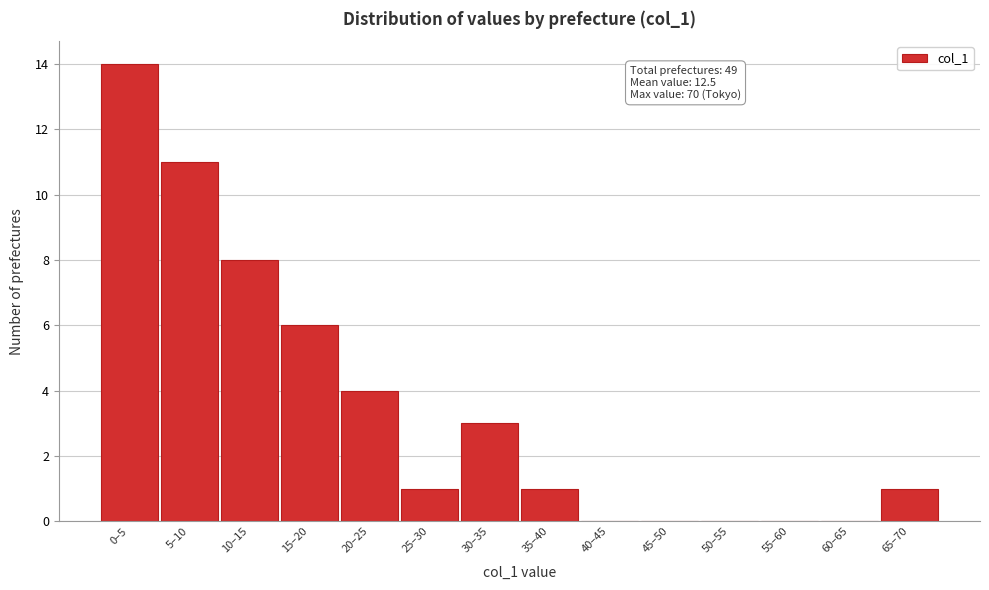

Reading left to right, transcribe all the data shown in this chart.

0–5=14	5–10=11	10–15=8	15–20=6	20–25=4	25–30=1	30–35=3	35–40=1	40–45=0	45–50=0	50–55=0	55–60=0	60–65=0	65–70=1